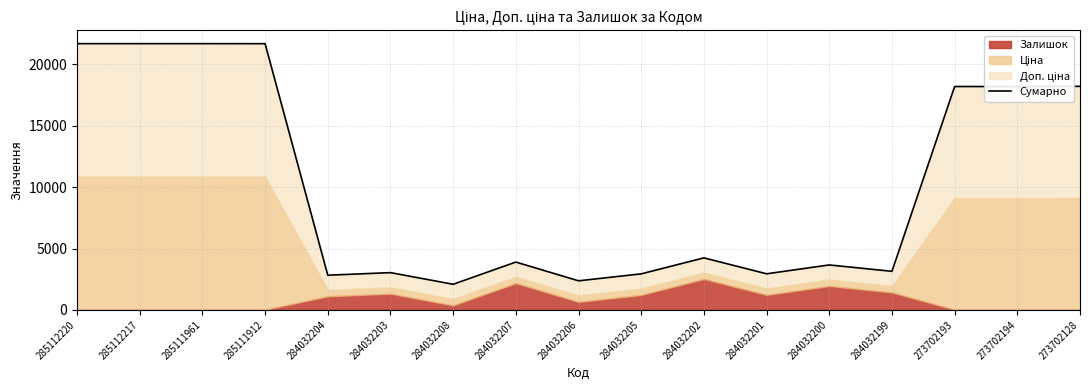

How many interior local peaks (higher than both neighbors) does the data have?

5